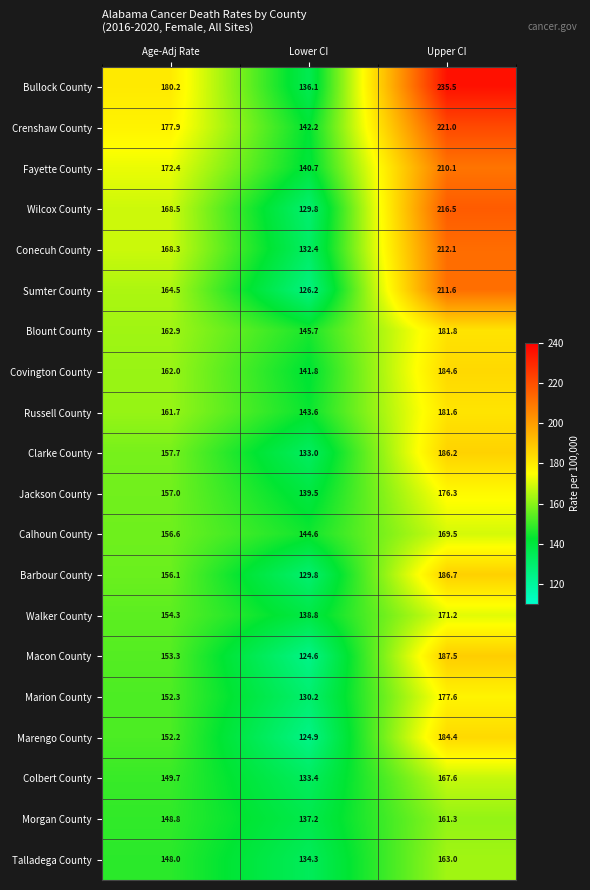

The value of Walker County at Upper CI is 97.6. True or false?

False